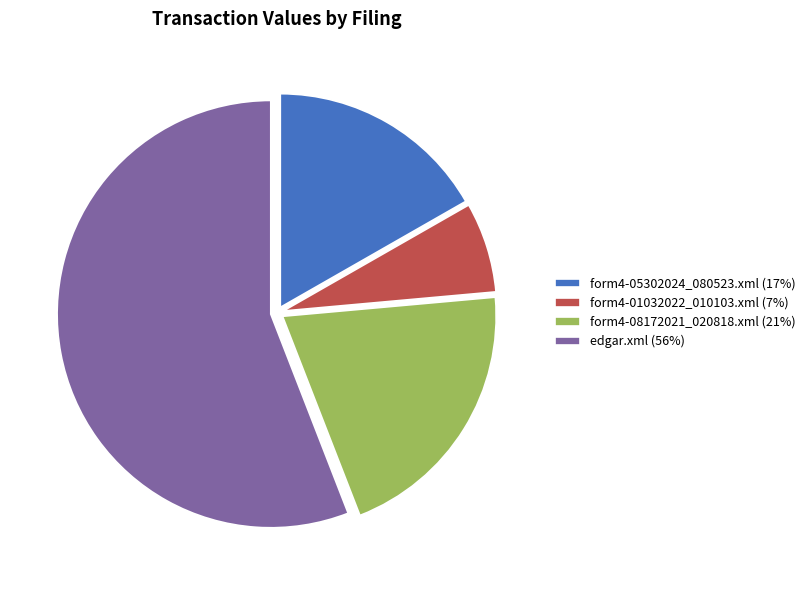

Does any single category account for the majority?

Yes